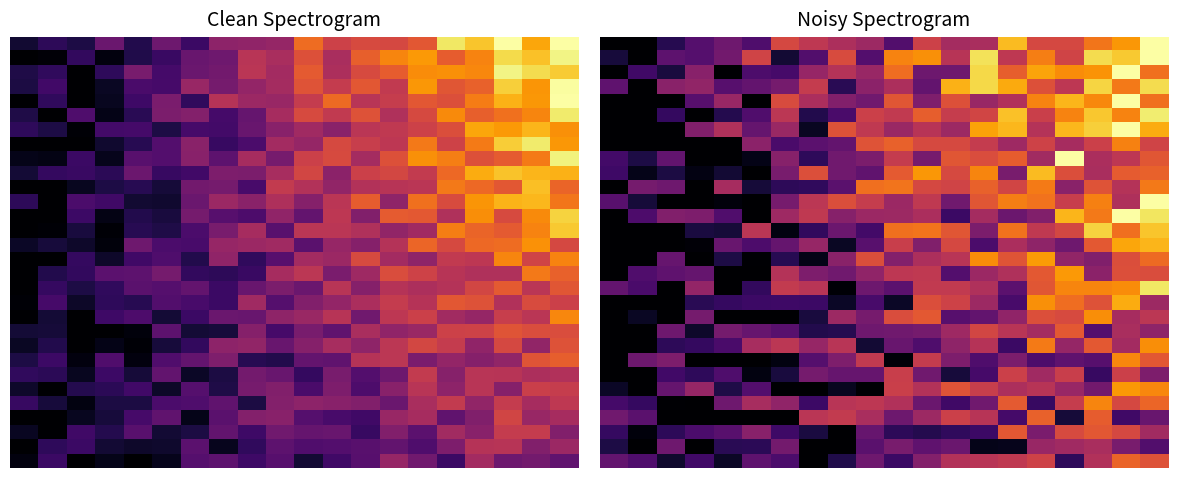

At which category is the sum across all series the highest?

19